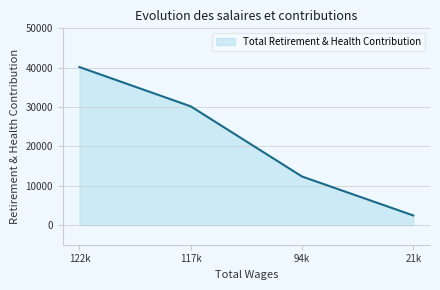

The value at 94k is 12336. True or false?

True